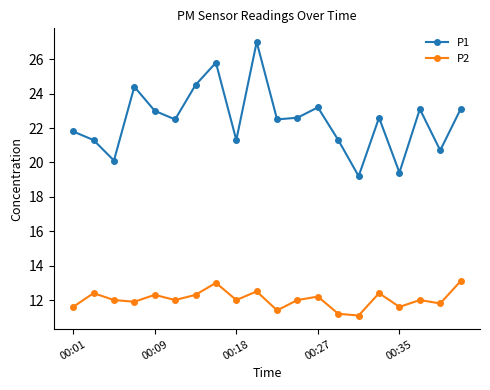

At how many categories does at least one series exceed 18?

20